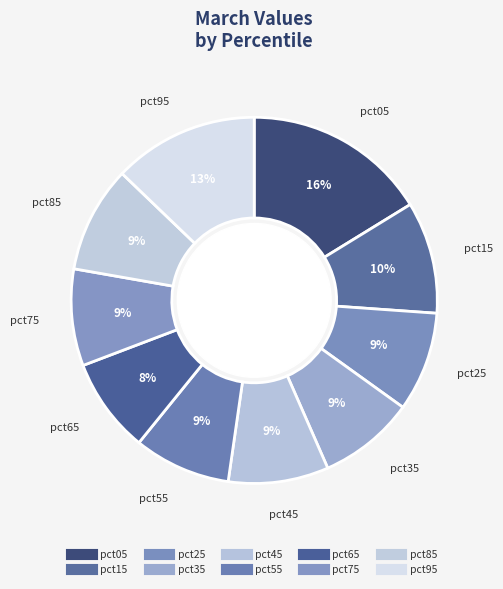

Rank the categories by value from highest to lowest.

pct05, pct95, pct15, pct85, pct45, pct25, pct55, pct75, pct35, pct65